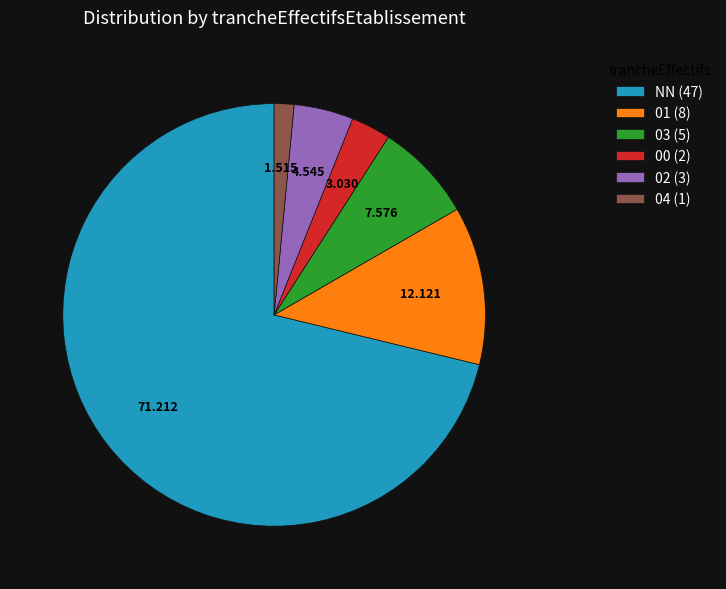

Combined, do 00 (2) and NN (47) account for over 50%?

Yes